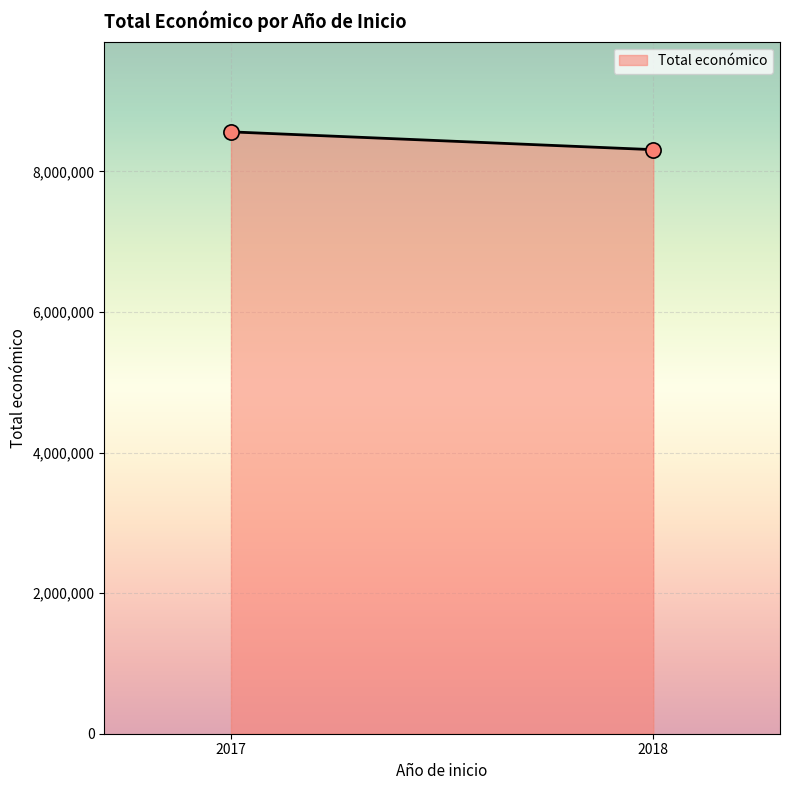

What is the smallest value displayed?

8310224.0